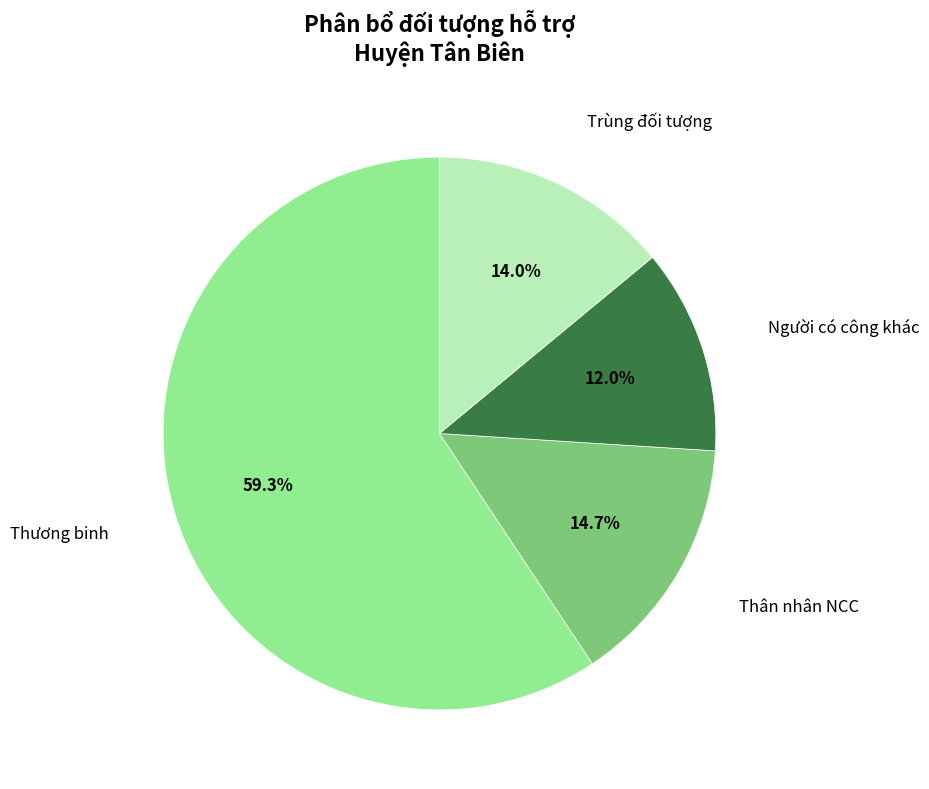

Is there any slice that represents more than half of the pie?

Yes